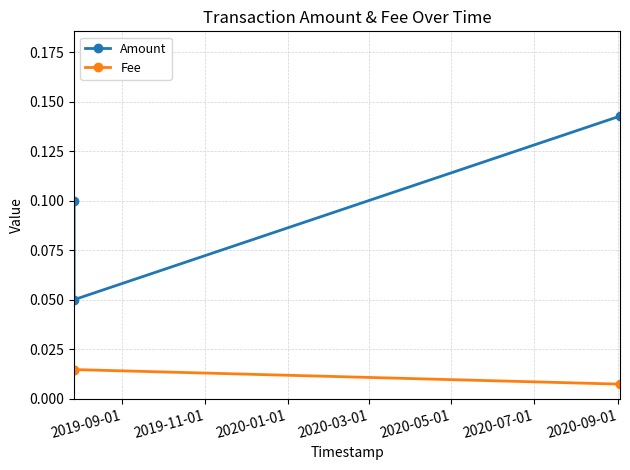

Between 2019-09-01 and 2019-11-01, which series saw the biggest shift?

Amount